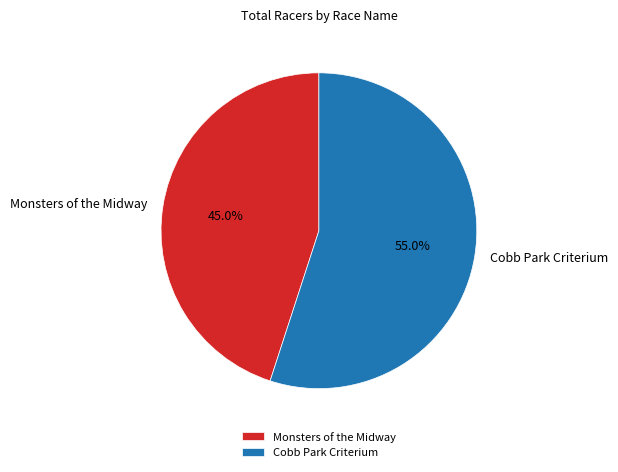

How many slices are in this pie chart?

2